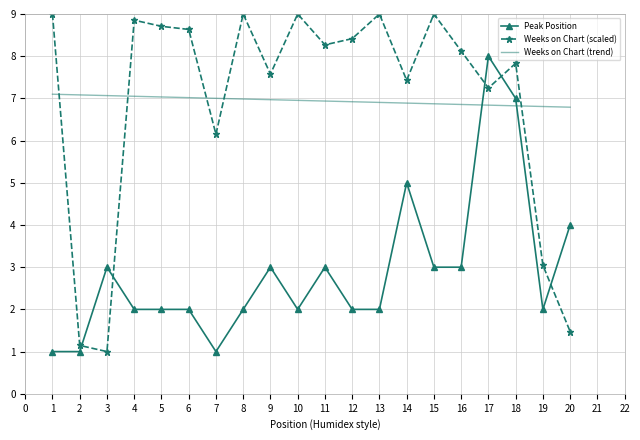

In Weeks on Chart (scaled), how many points are lower than both neighbors (excluding endpoints)?

6